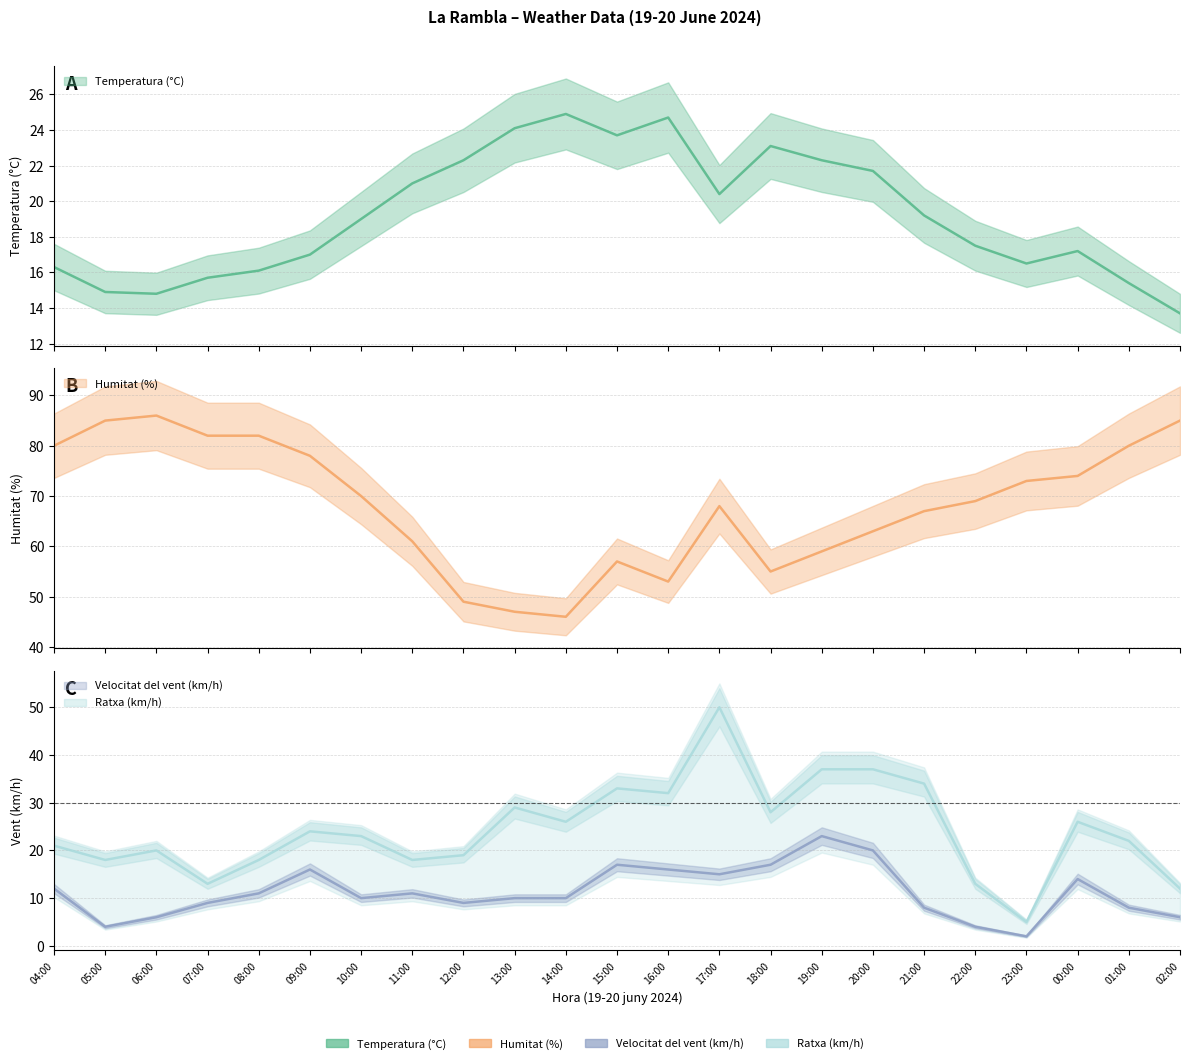

True or false: Velocitat del vent (km/h) has more than 2 interior local peaks.

True